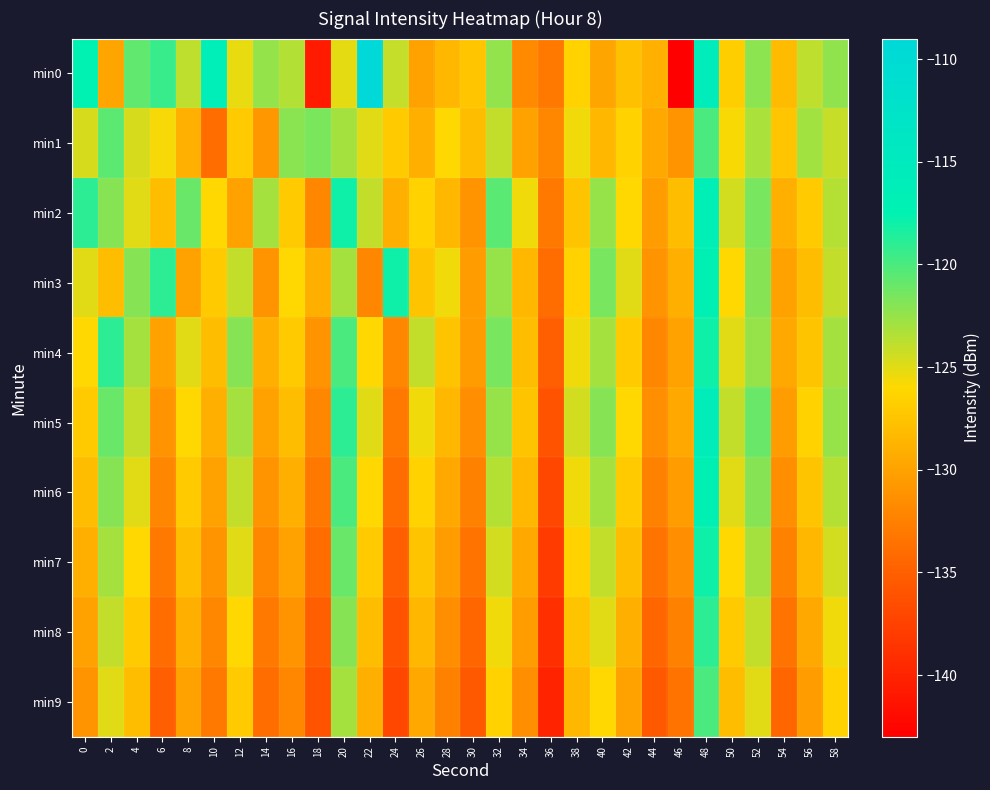

Which category has the highest value across all series?

22